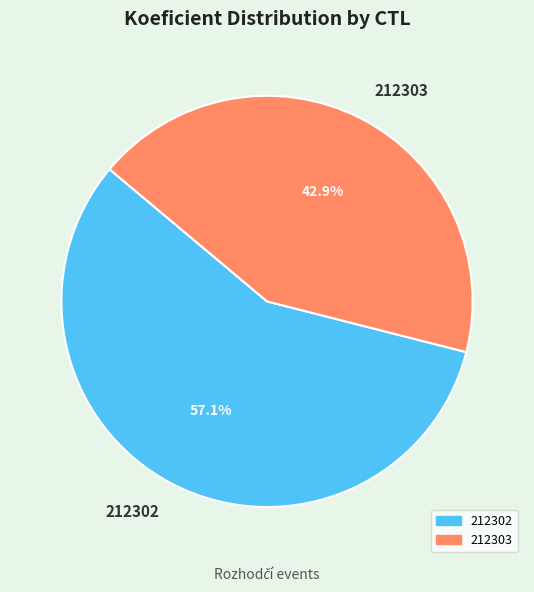

Rank the categories by value from highest to lowest.

212302, 212303